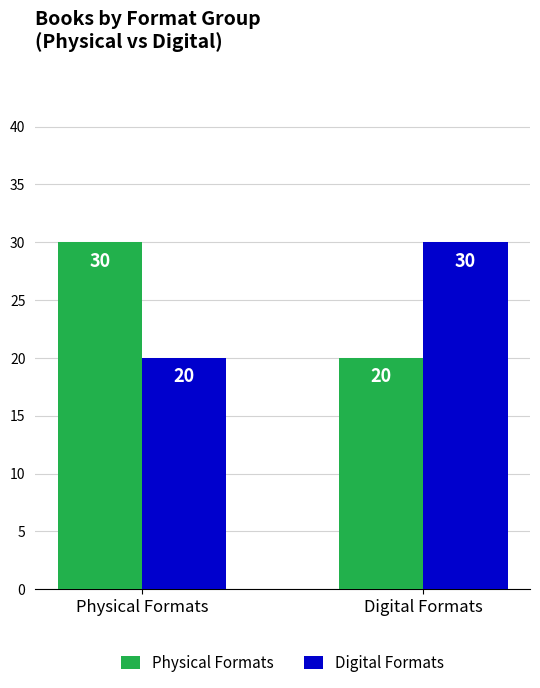

At how many categories does at least one series exceed 29?

2